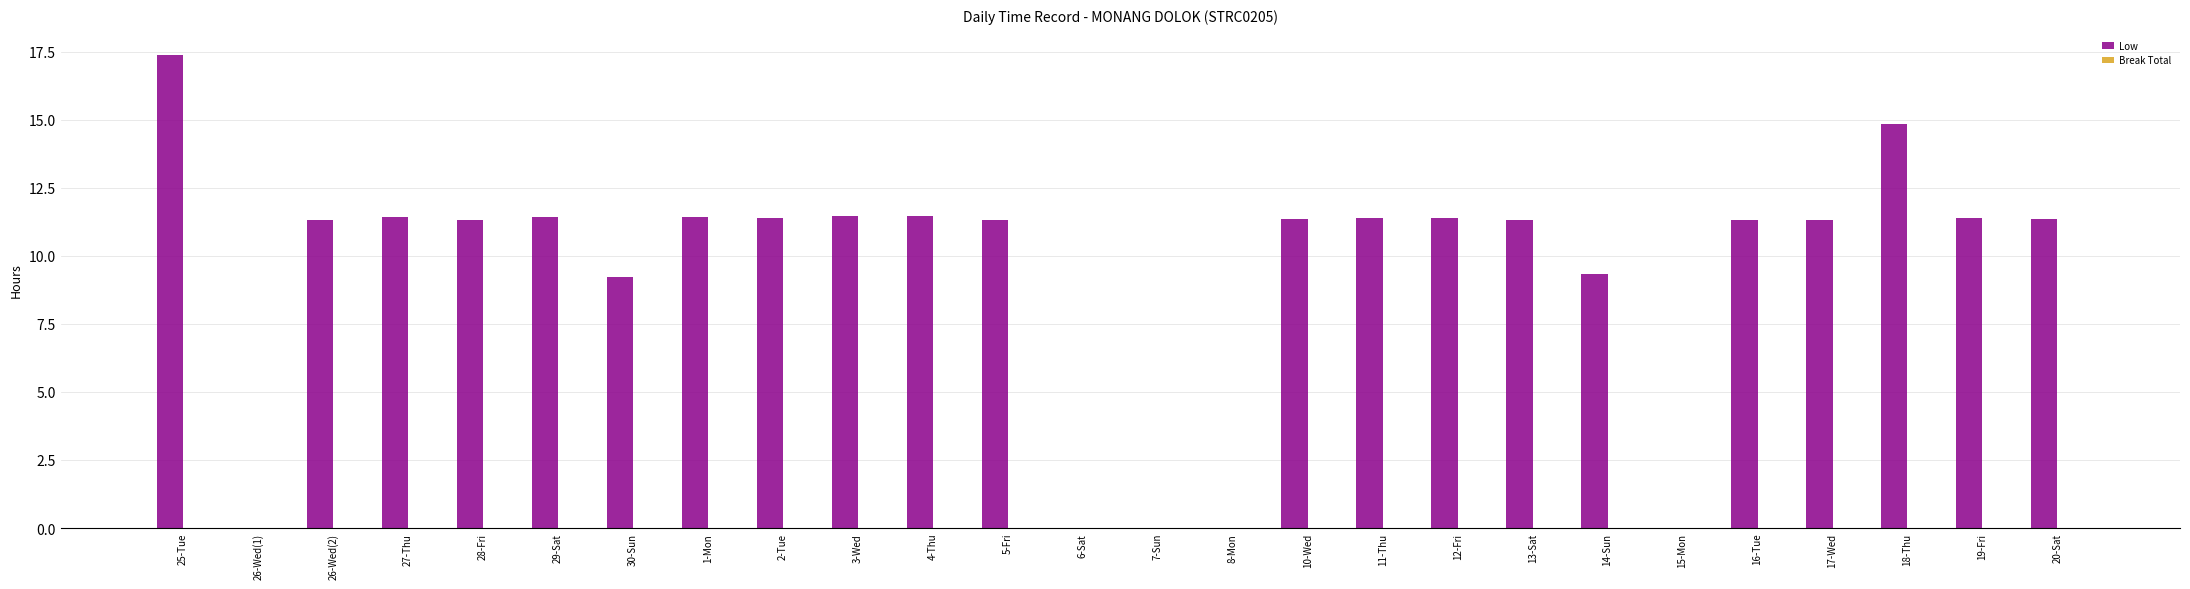

The value at 28-Fri is 20.0. True or false?

False